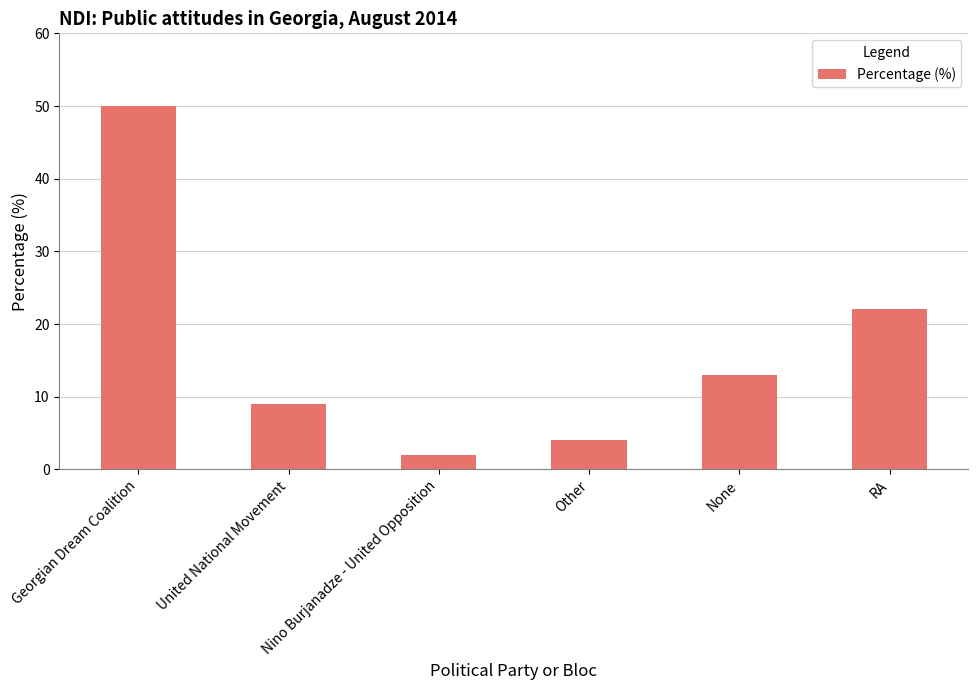

What is the change in value from Georgian Dream Coalition to RA?

-28